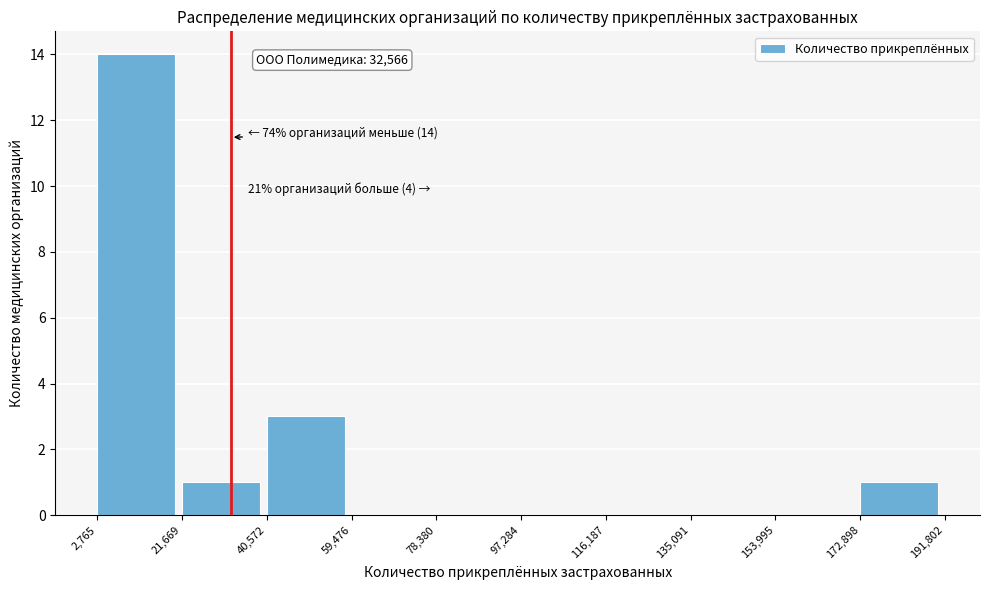

Which range on the x-axis has the tallest bar?

2,765 to 21,669